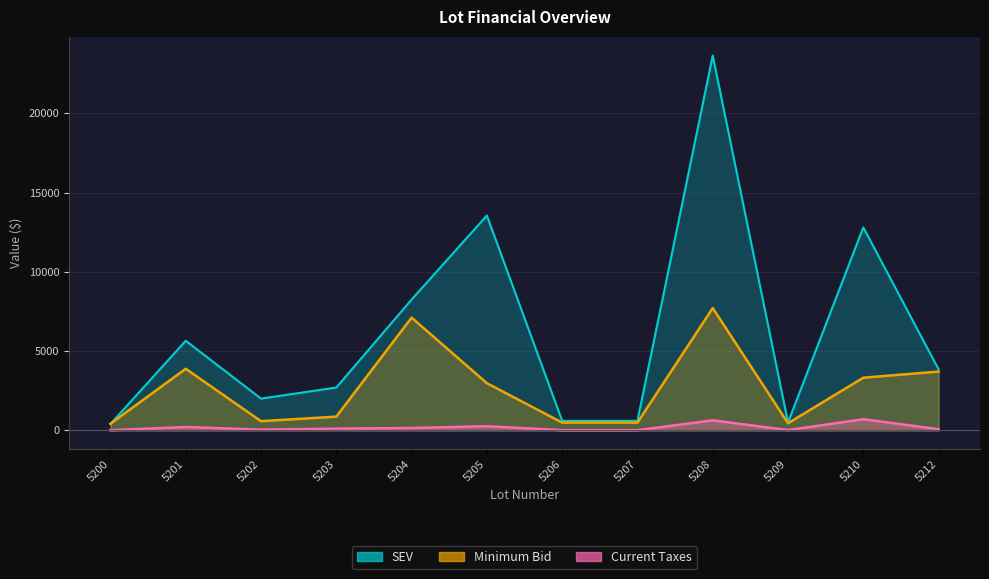

Reading left to right, extract all data points from this chart.

Minimum Bid: 5200=414.9	5201=3882.5	5202=577.3	5203=864.3	5204=7109.8	5205=2974.0	5206=487.7	5207=487.7	5208=7714.6	5209=445.6	5210=3320.3	5212=3707.0
Current Taxes: 5200=5.2	5201=208.7	5202=42.7	5203=105.9	5204=147.5	5205=257.6	5206=7.6	5207=7.6	5208=629.2	5209=14.6	5210=699.7	5212=70.0
SEV: 5200=400.0	5201=5650.0	5202=2000.0	5203=2700.0	5204=8250.0	5205=13550.0	5206=600.0	5207=600.0	5208=23640.0	5209=500.0	5210=12800.0	5212=3850.0